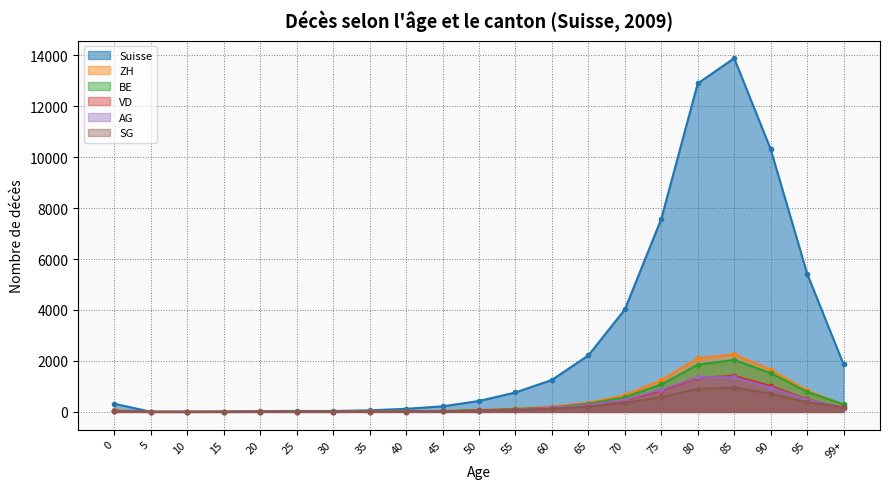

At which category is the sum across all series the highest?

85